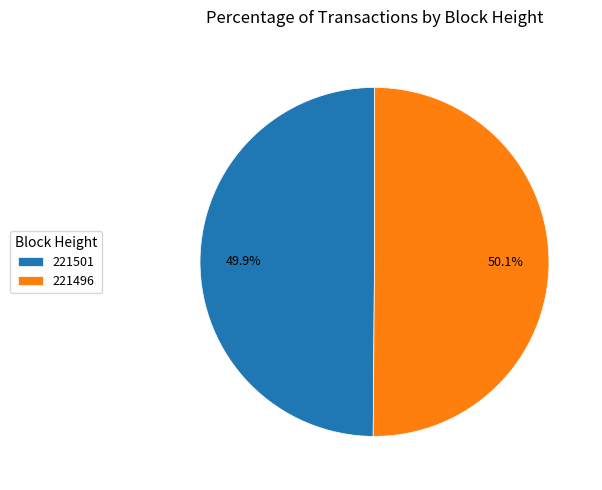

Approximately how many times larger is the value at 221496 compared to 221501?

1.0